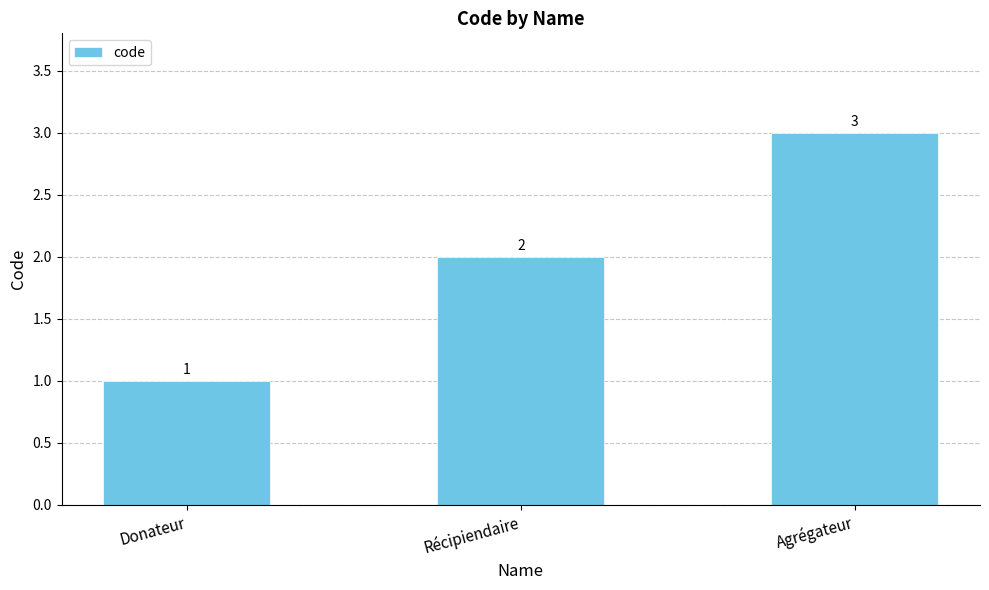

Reading left to right, what are all the values shown in this chart?

Donateur=1	Récipiendaire=2	Agrégateur=3